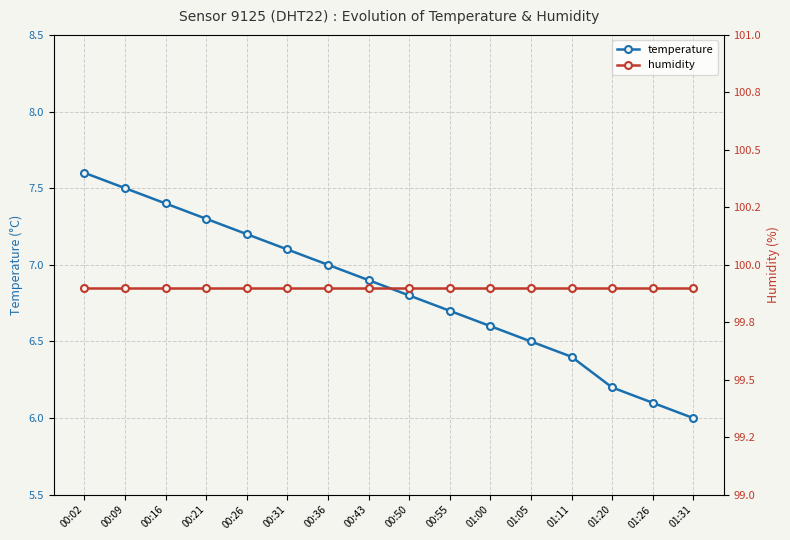

What is the label of the 4th point from the right?

01:11